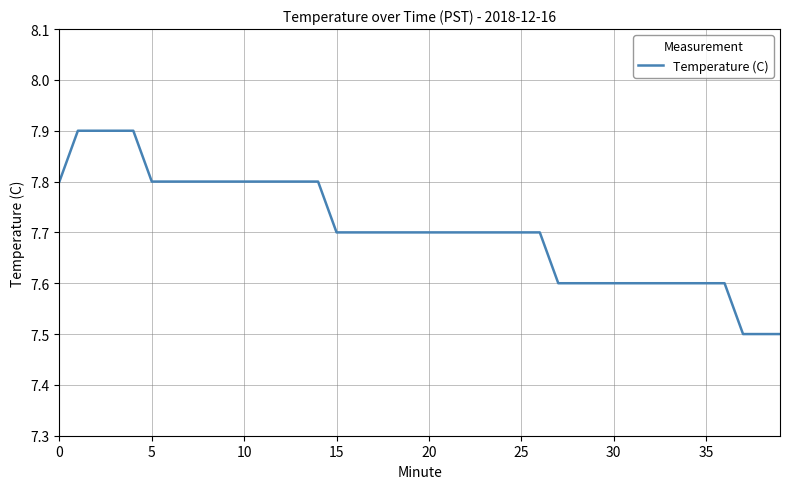

What is the smallest value displayed?

7.5